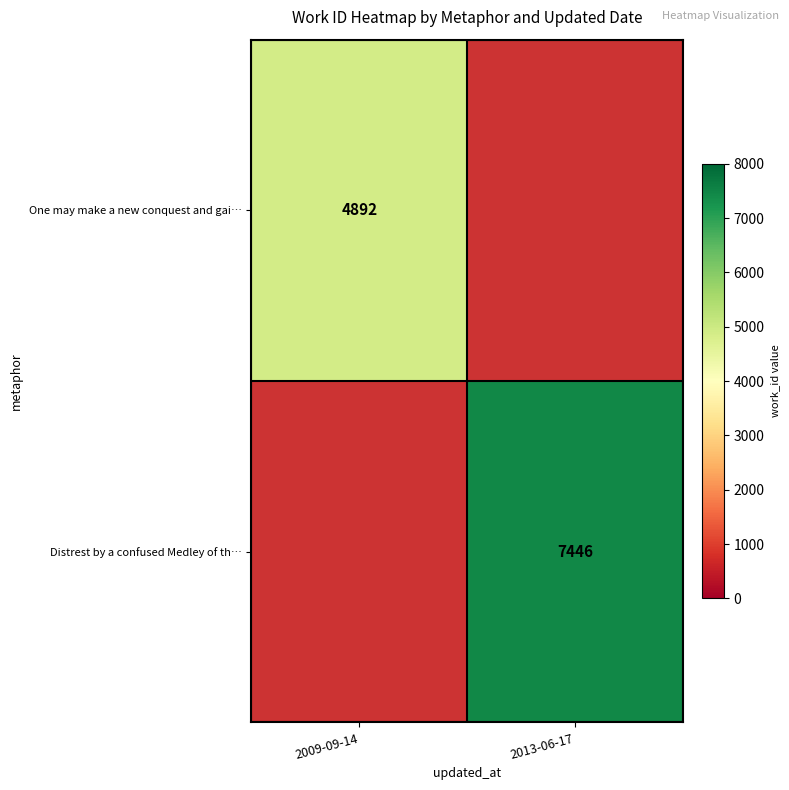

The value of Distrest by a confused Medley of th… at 2013-06-17 is 4080. True or false?

False